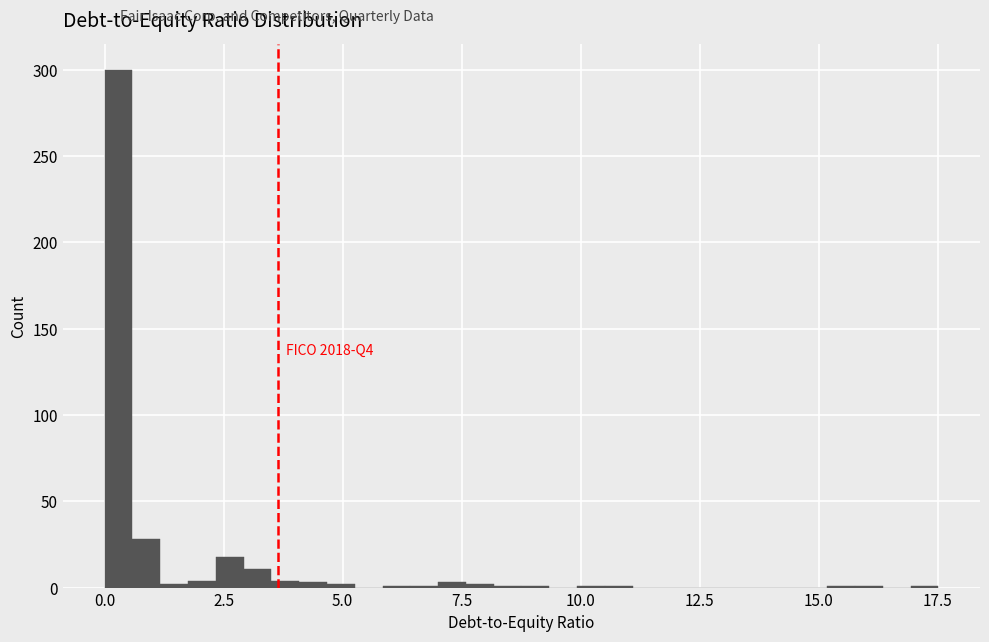

Read against the x-axis, roughly where is the centre of the tallest bar?

0.5